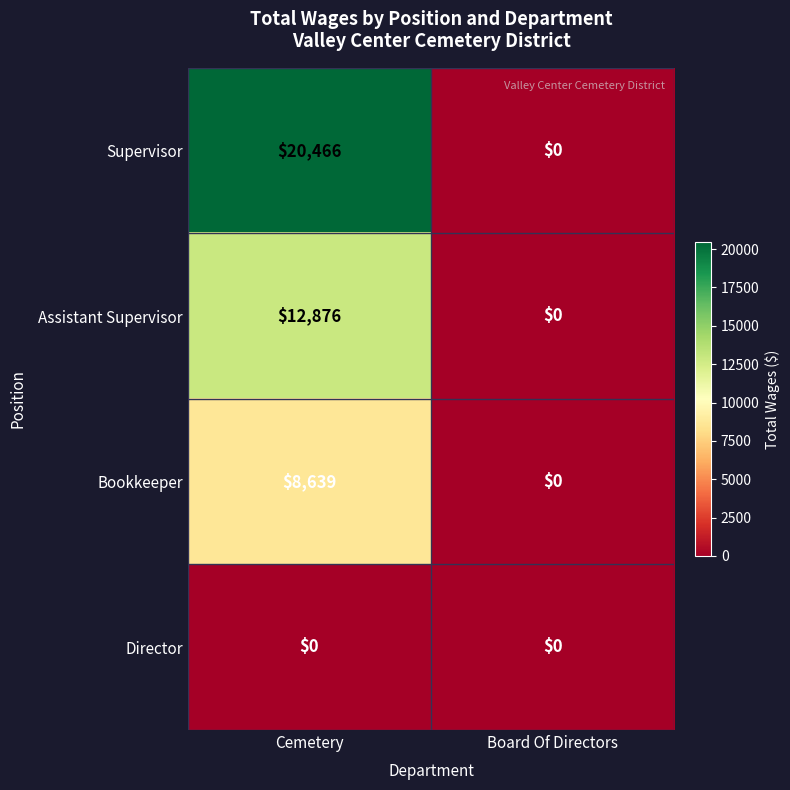

Which series has the largest range (max minus min)?

Supervisor